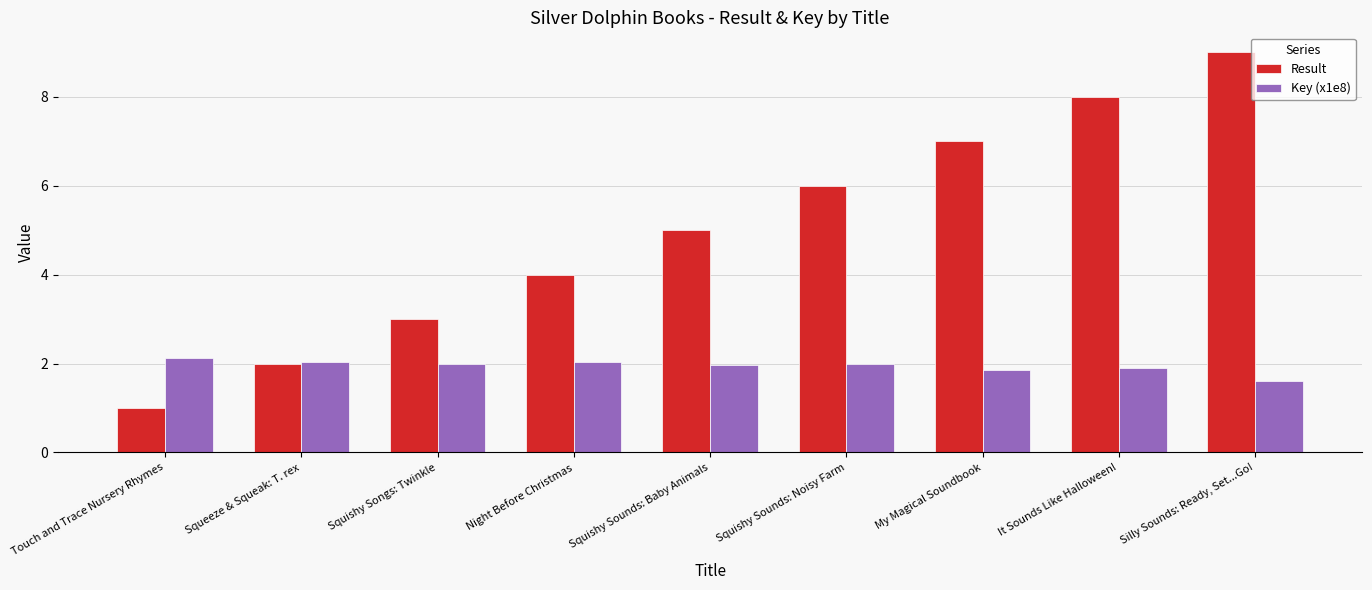

Is it true that Result equals 4.0 at Night Before Christmas?

True